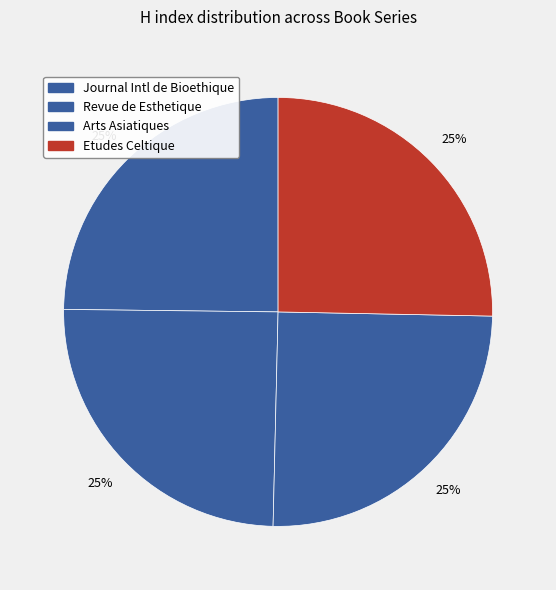

Count the number of slices in the pie.

4